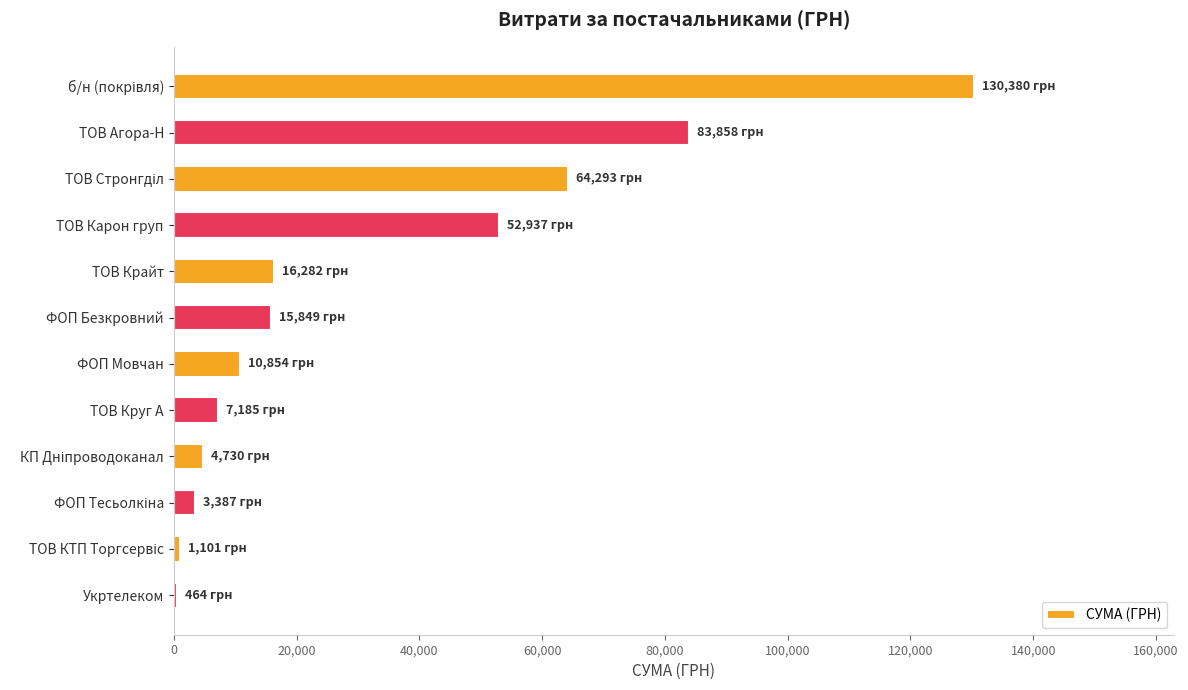

How many data points does each series have?

12